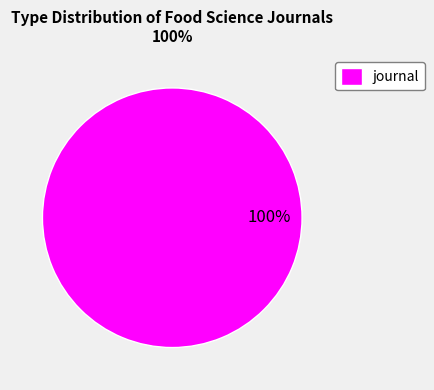

Rank the categories by value from highest to lowest.

journal